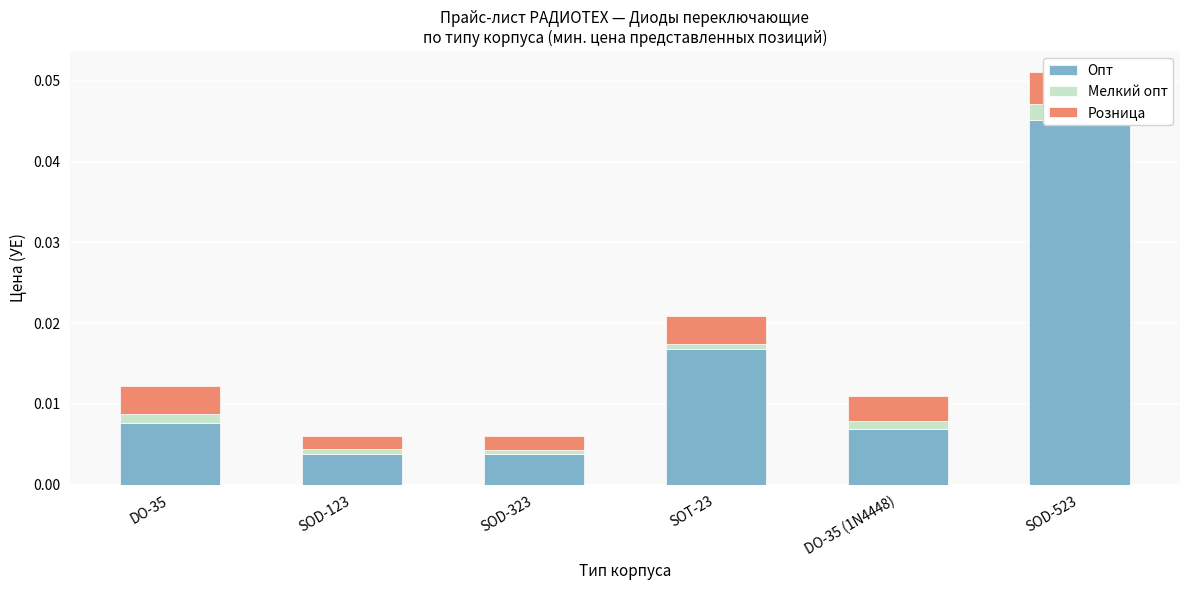

How many bars are there in total?

18